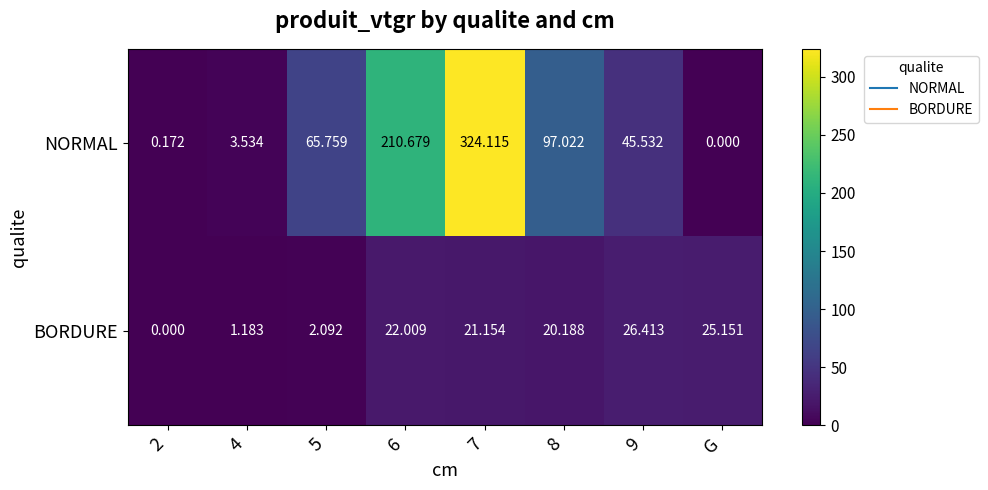

Rank the series by their maximum value, from lowest to highest.

BORDURE, NORMAL